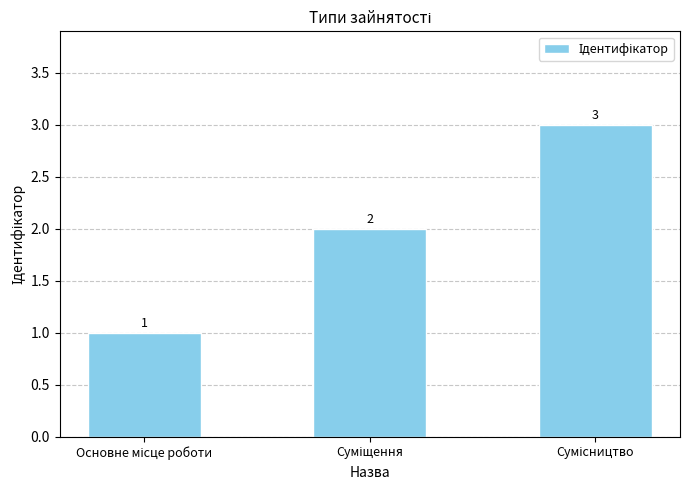

Are the bars grouped side by side (vs. stacked)?

No